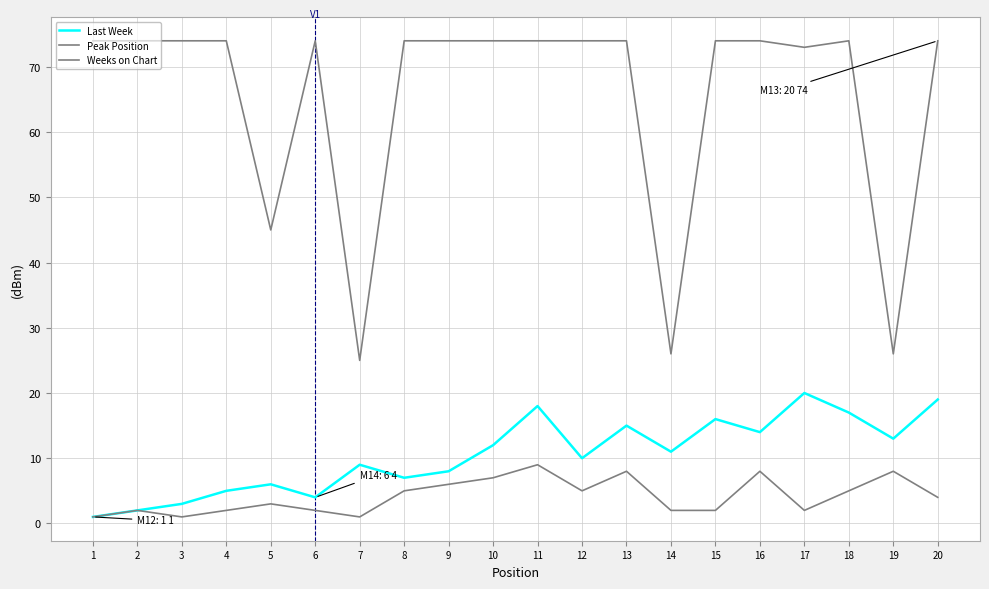

Is this an area chart (filled region under the line)?

No